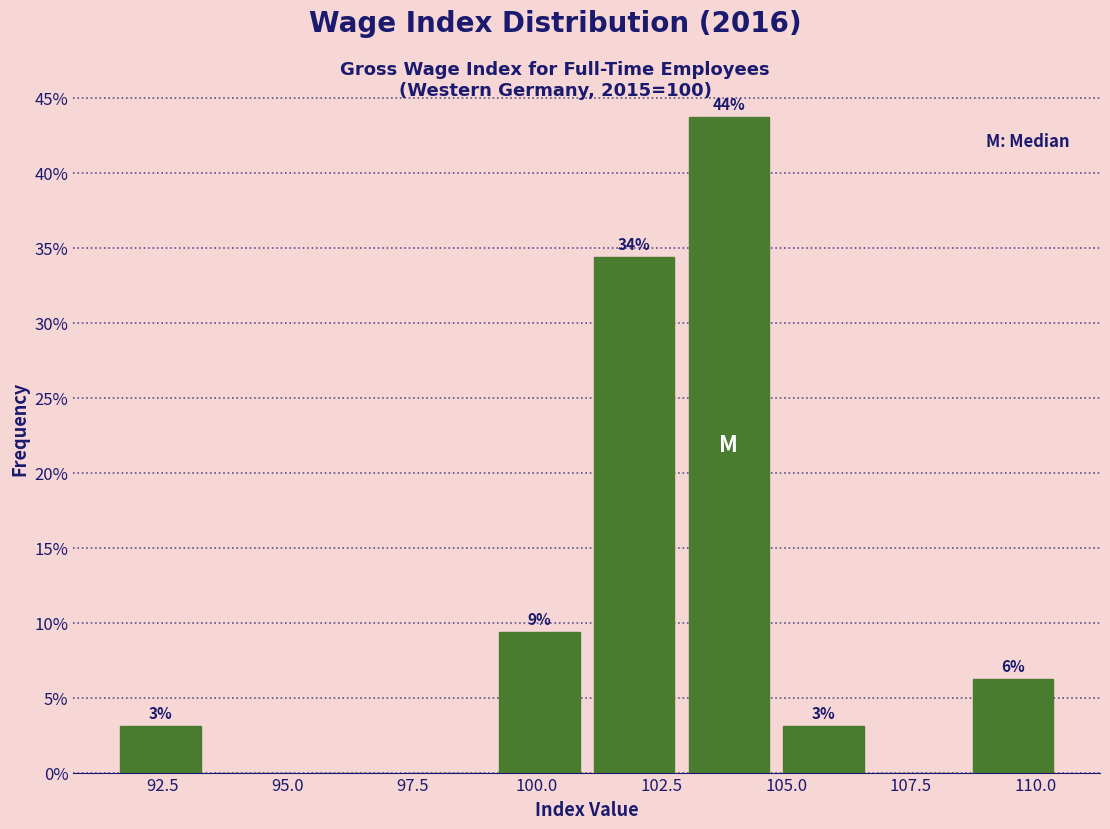

Read against the x-axis, roughly where is the centre of the tallest bar?

104.0